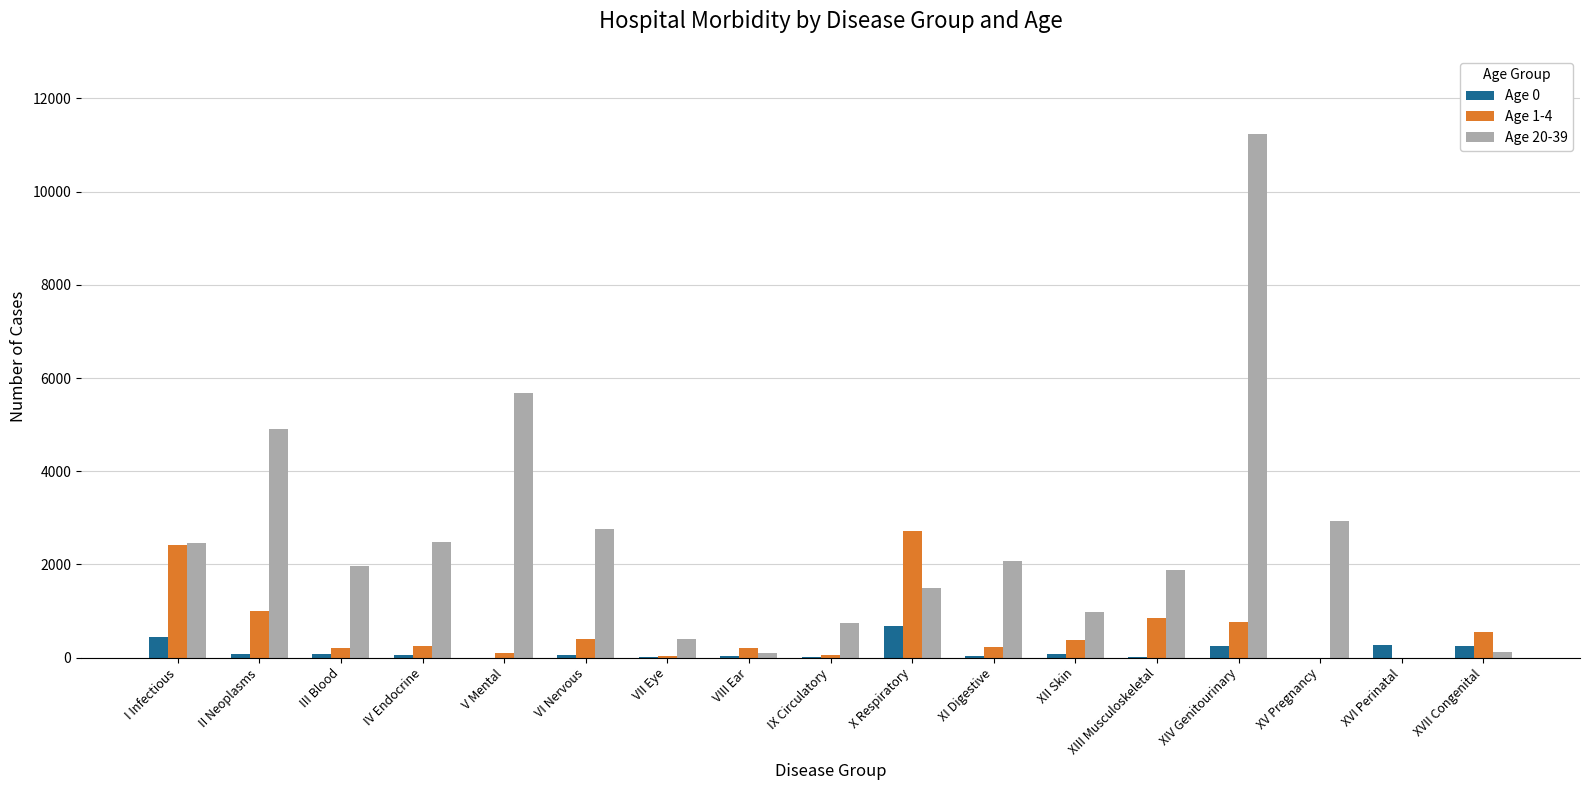

What is the sum of all Age 1-4 values?

10135